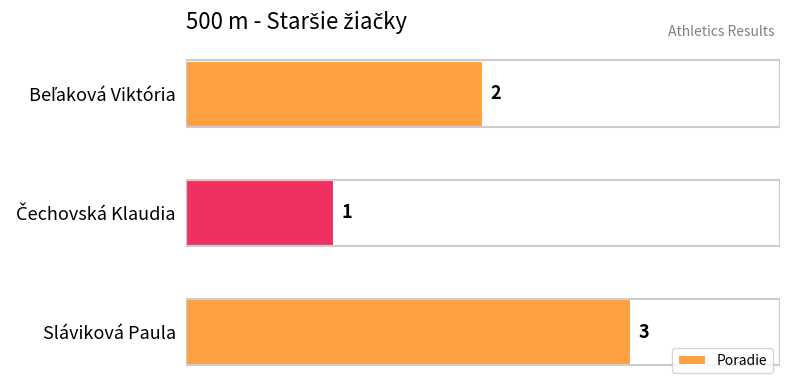

How many bars are there in total?

3